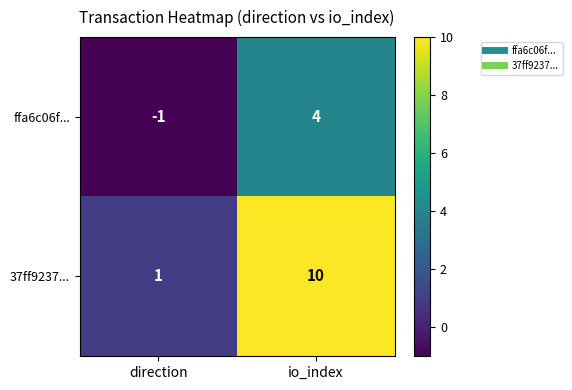

Which series has the widest spread of values?

37ff9237...